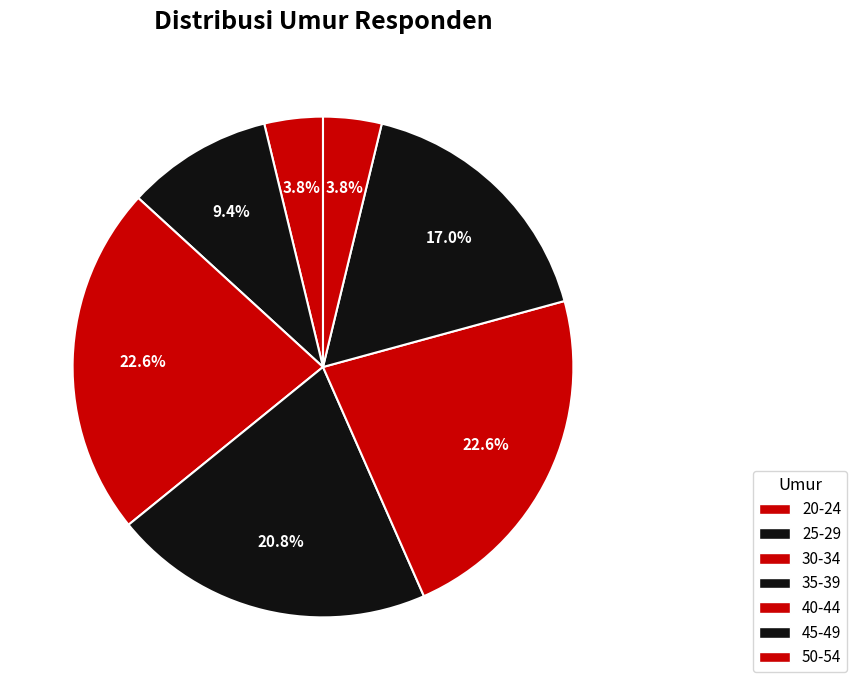

Approximately how many times larger is the value at 30-34 compared to 25-29?

2.4